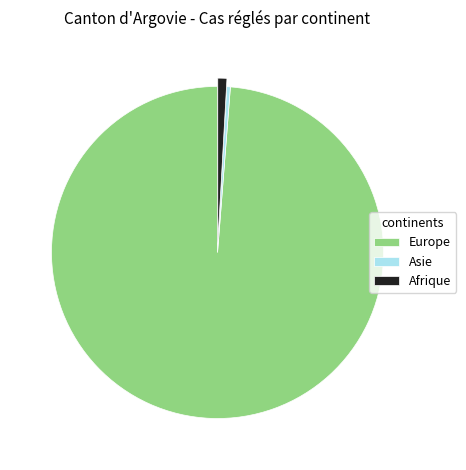

True or false: Afrique accounts for 13% of the total.

False